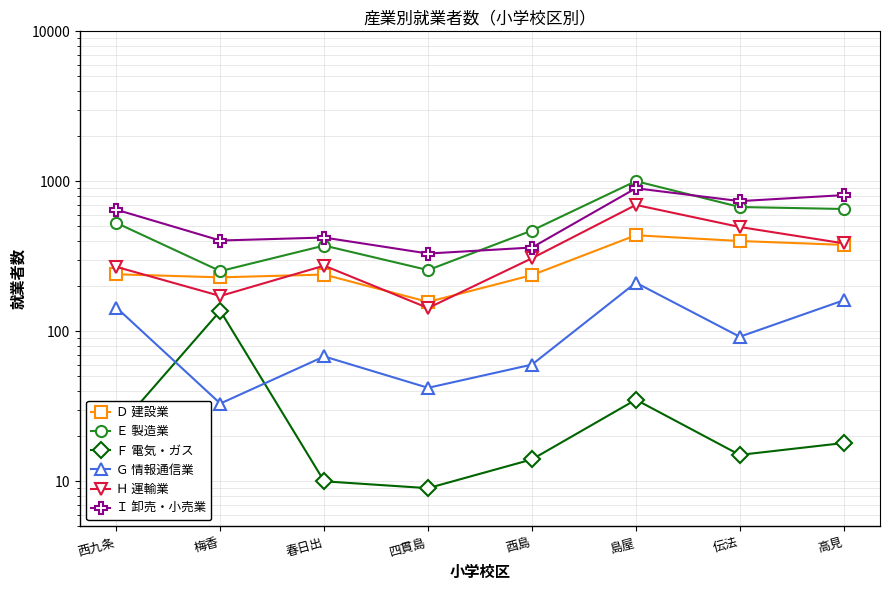

List the labels in order of Ｈ 運輸業 value, largest first.

島屋, 伝法, 高見, 酉島, 春日出, 西九条, 梅香, 四貫島